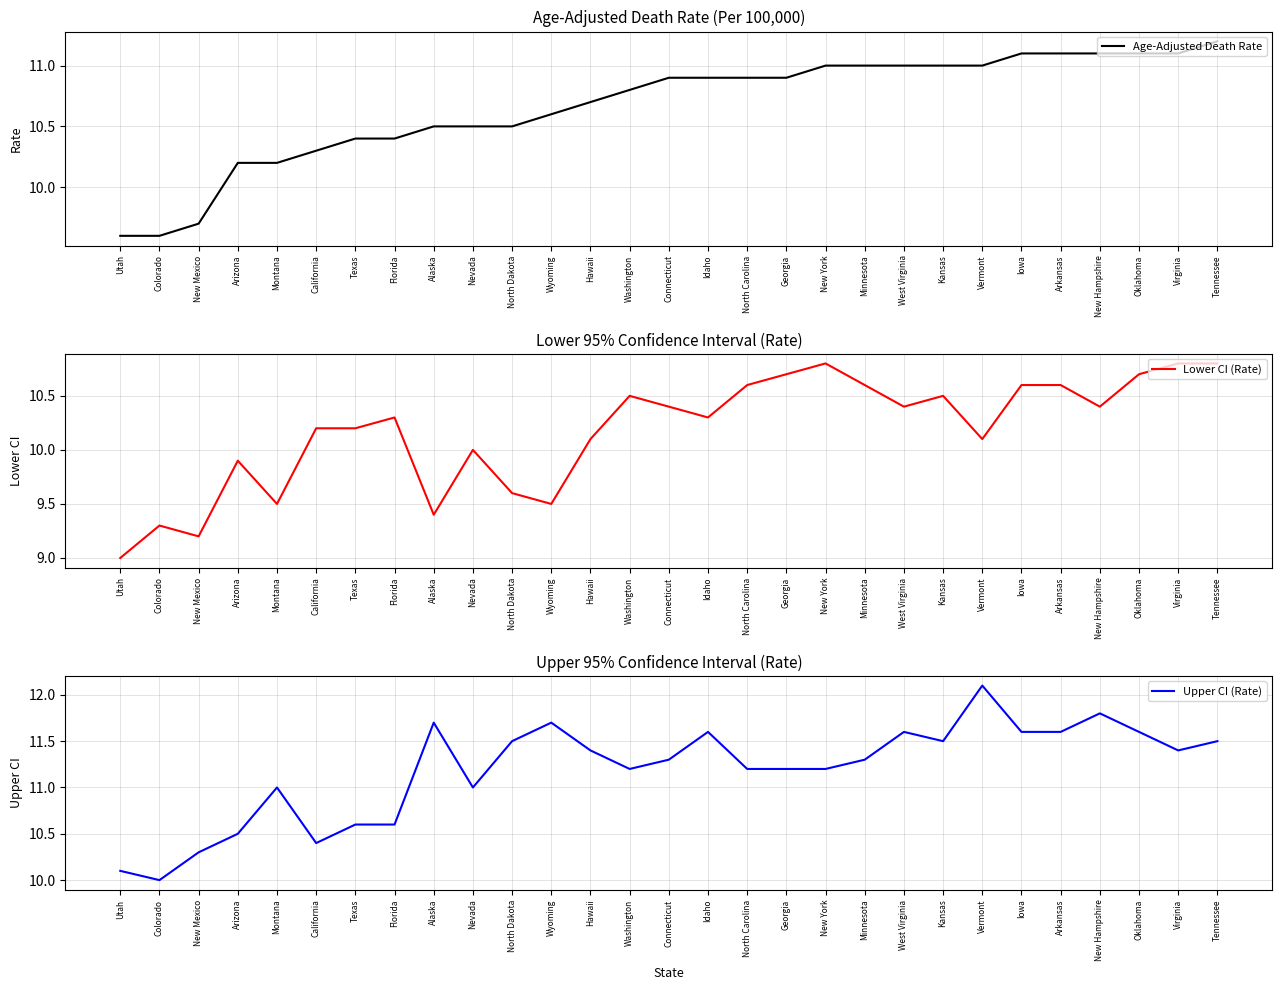

The value of Age-Adjusted Death Rate at Minnesota is 6.5. True or false?

False